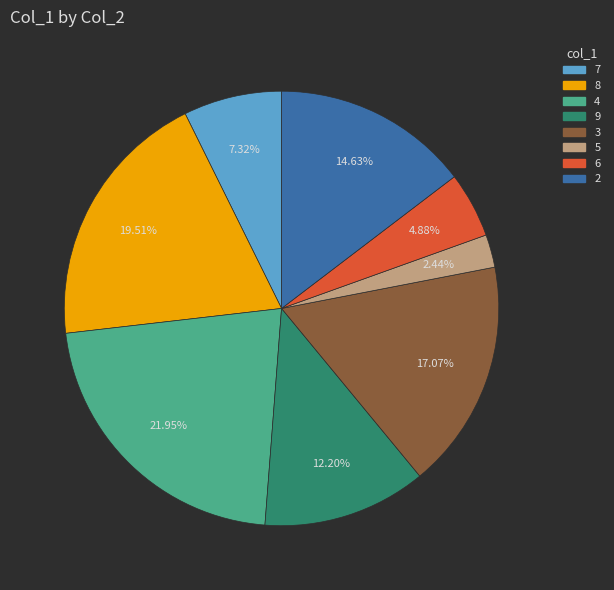

Count the number of slices in the pie.

8